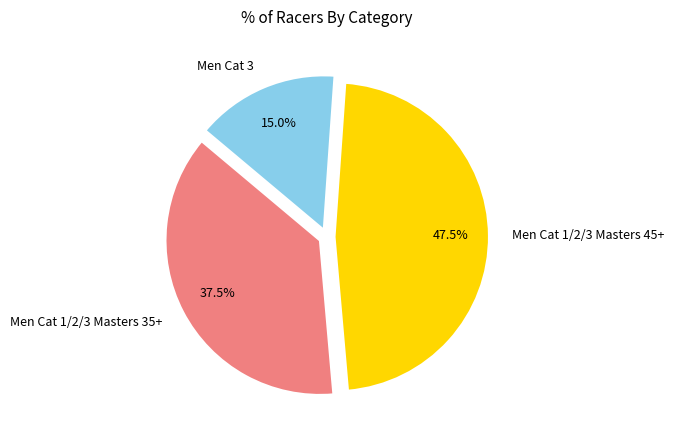

Does Men Cat 1/2/3 Masters 35+ represent more than half of the total?

No